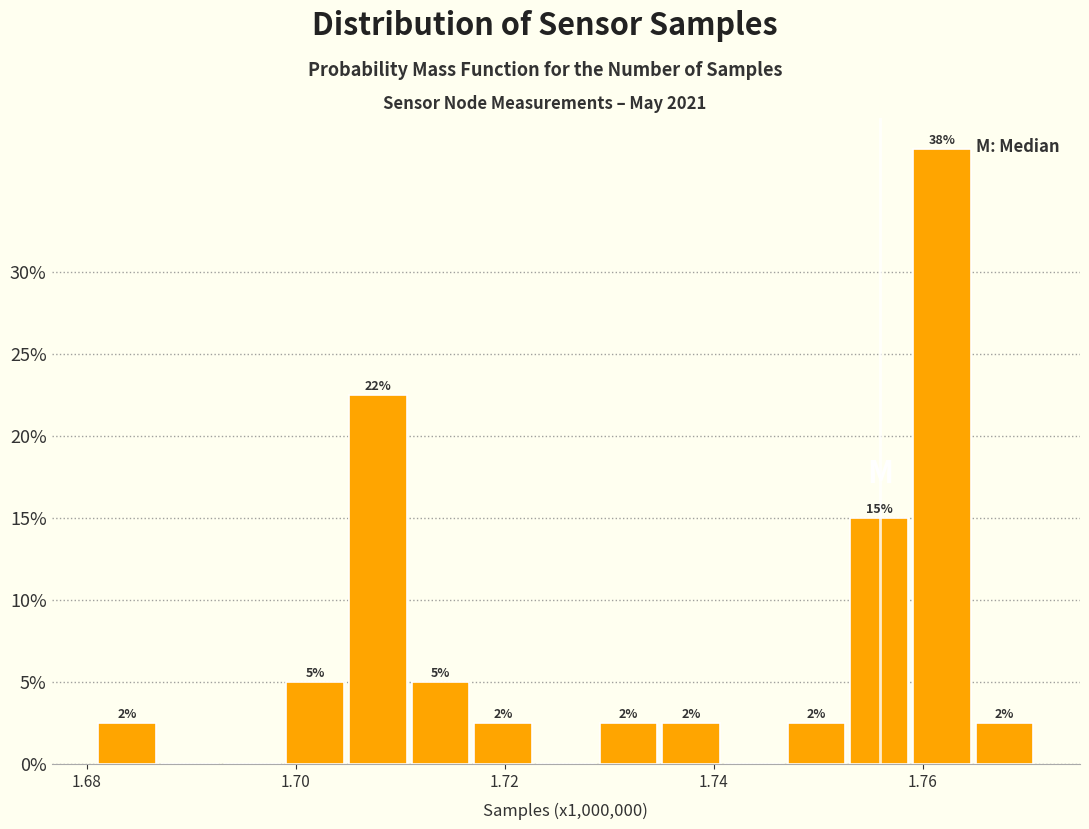

Around what value on the x-axis is the tallest bar? Give the approximate position of its centre, as read against the axis.

1.762